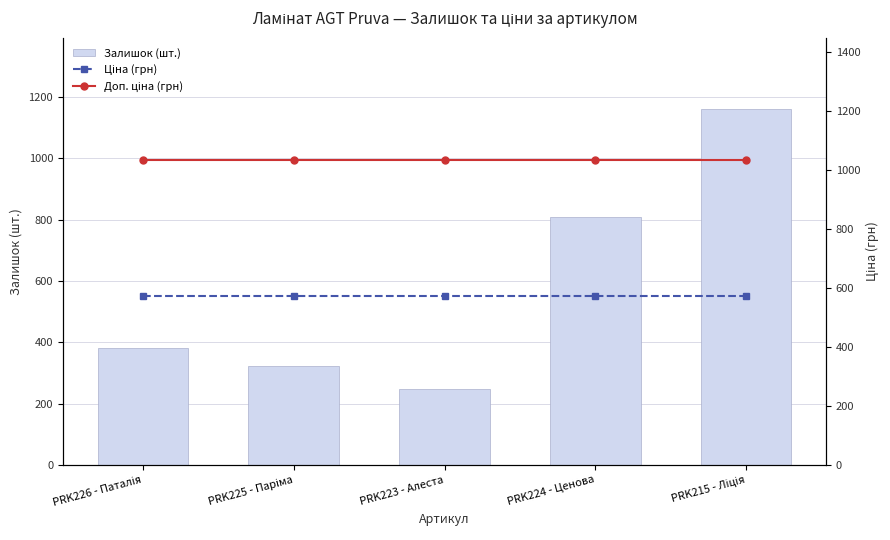

What position from the right is PRK226 - Паталія?

5